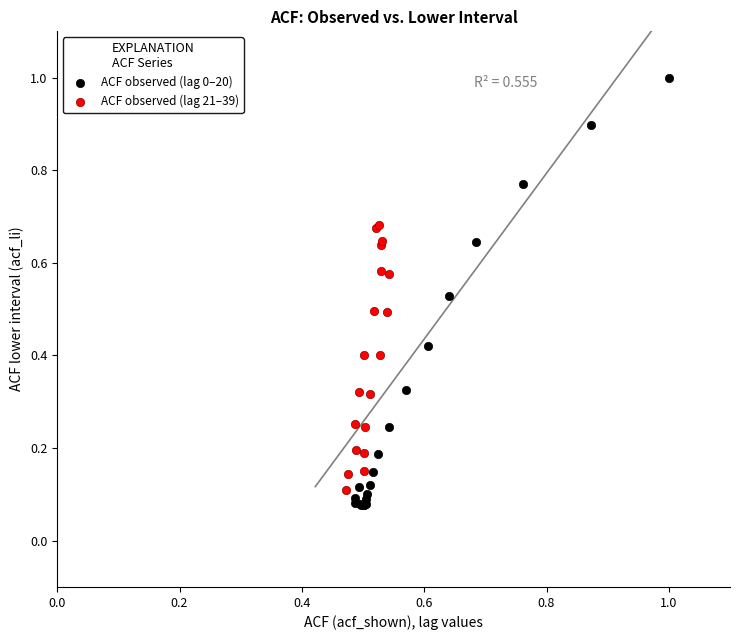

Which series has the largest Y range (max minus min)?

ACF observed (lag 0–20)